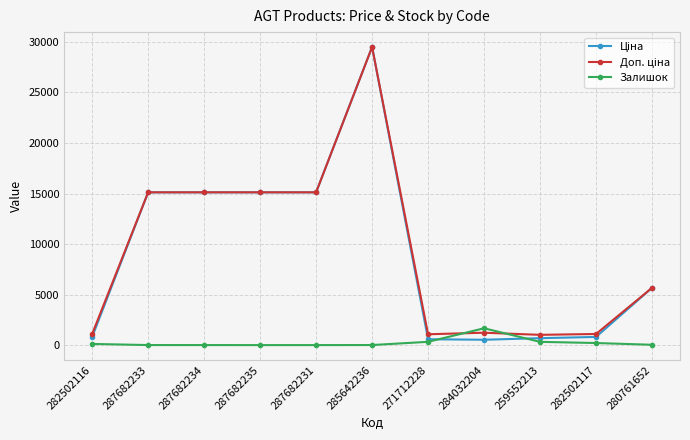

What is the greatest value displayed?

29491.5